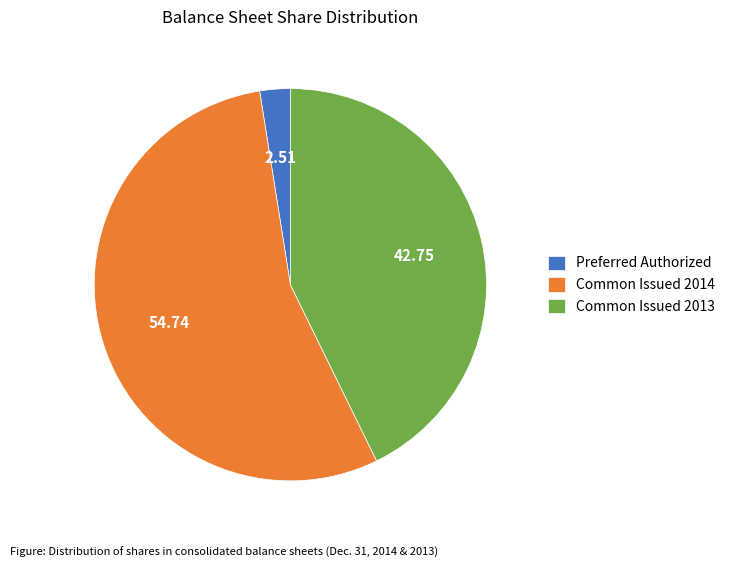

How many slices are in this pie chart?

3